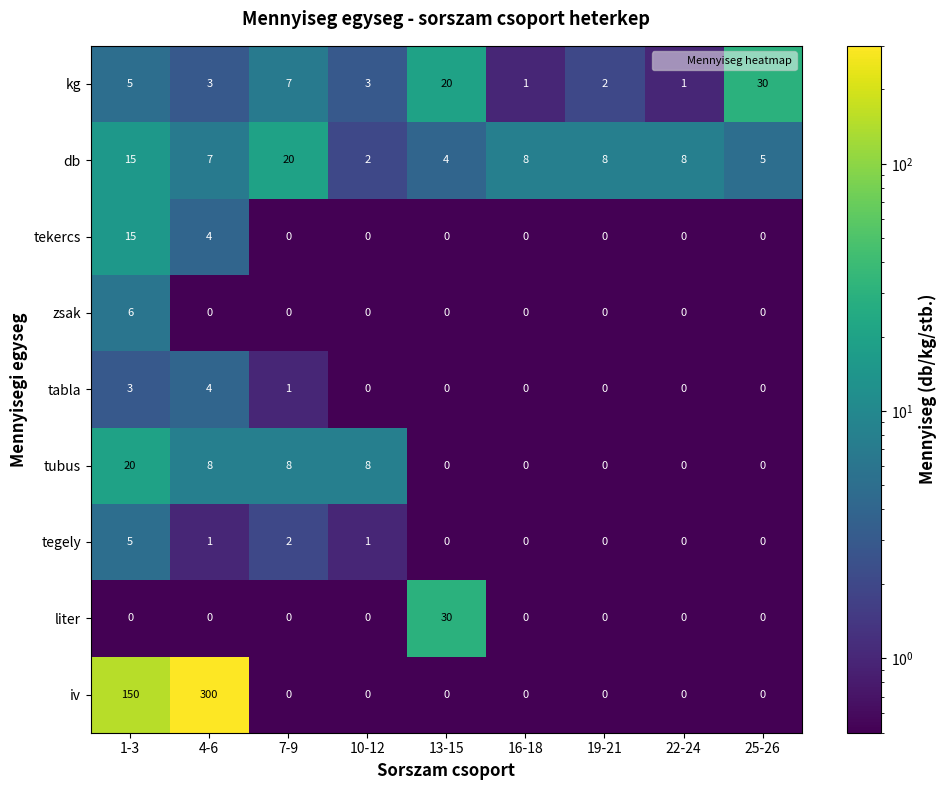

What is the total value across all series at 25-26?

35